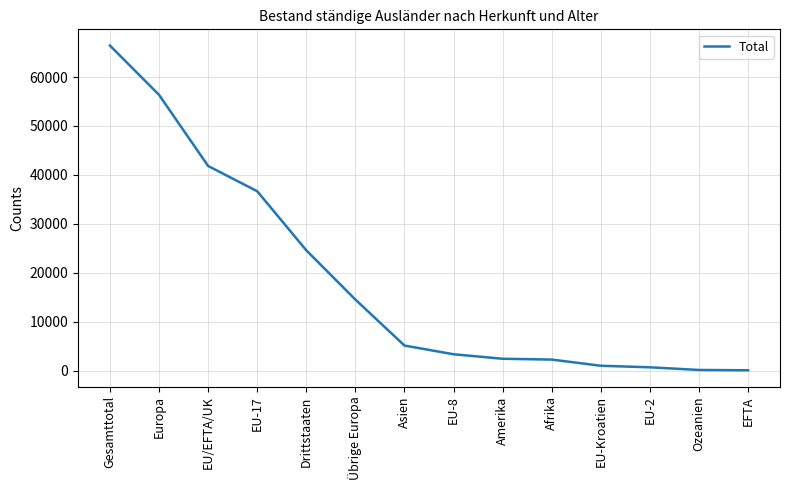

What is the approximate value at Asien, to the nearest 50?

5150